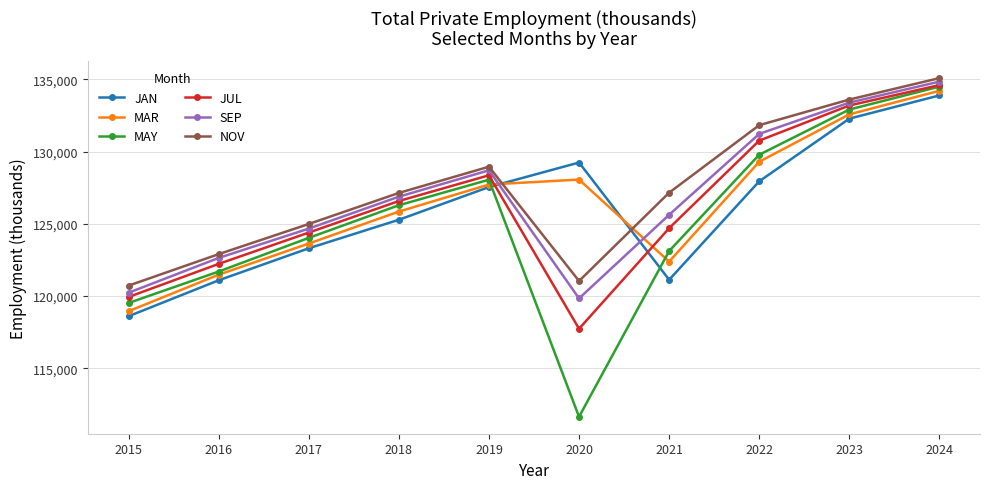

Which series has the widest spread of values?

MAY